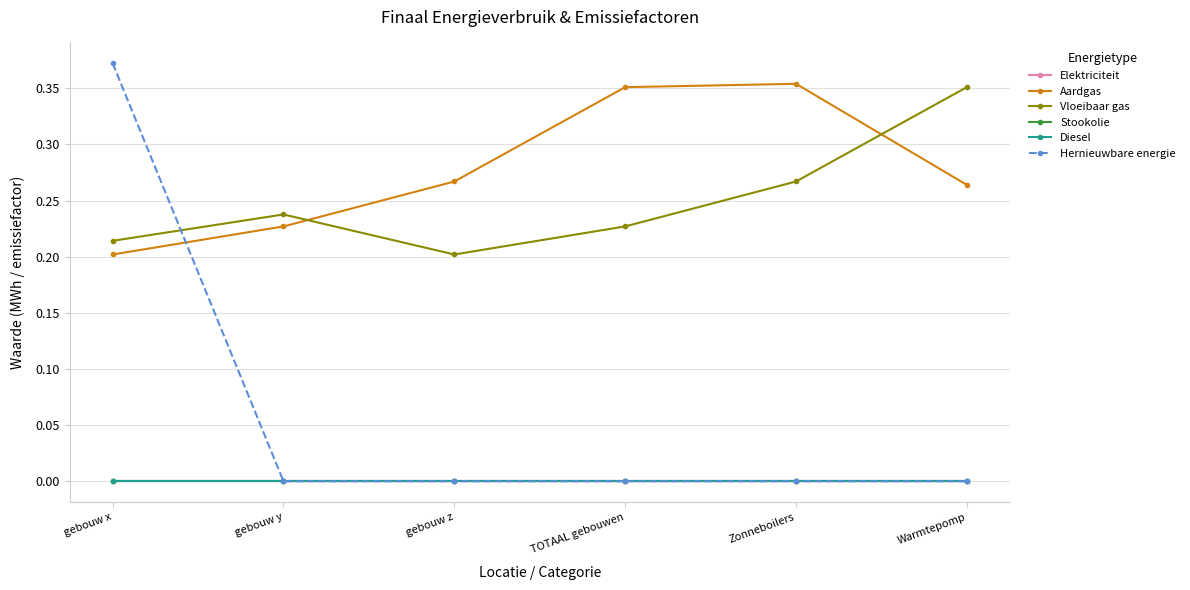

Reading left to right, extract all data points from this chart.

Elektriciteit: gebouw x=0.0	gebouw y=0.0	gebouw z=0.0	TOTAAL gebouwen=0.0	Zonneboilers=0.0	Warmtepomp=0.0
Aardgas: gebouw x=0.2	gebouw y=0.2	gebouw z=0.3	TOTAAL gebouwen=0.4	Zonneboilers=0.4	Warmtepomp=0.3
Vloeibaar gas: gebouw x=0.2	gebouw y=0.2	gebouw z=0.2	TOTAAL gebouwen=0.2	Zonneboilers=0.3	Warmtepomp=0.4
Stookolie: gebouw x=0.0	gebouw y=0.0	gebouw z=0.0	TOTAAL gebouwen=0.0	Zonneboilers=0.0	Warmtepomp=0.0
Diesel: gebouw x=0.0	gebouw y=0.0	gebouw z=0.0	TOTAAL gebouwen=0.0	Zonneboilers=0.0	Warmtepomp=0.0
Hernieuwbare energie: gebouw x=0.4	gebouw y=0.0	gebouw z=0.0	TOTAAL gebouwen=0.0	Zonneboilers=0.0	Warmtepomp=0.0